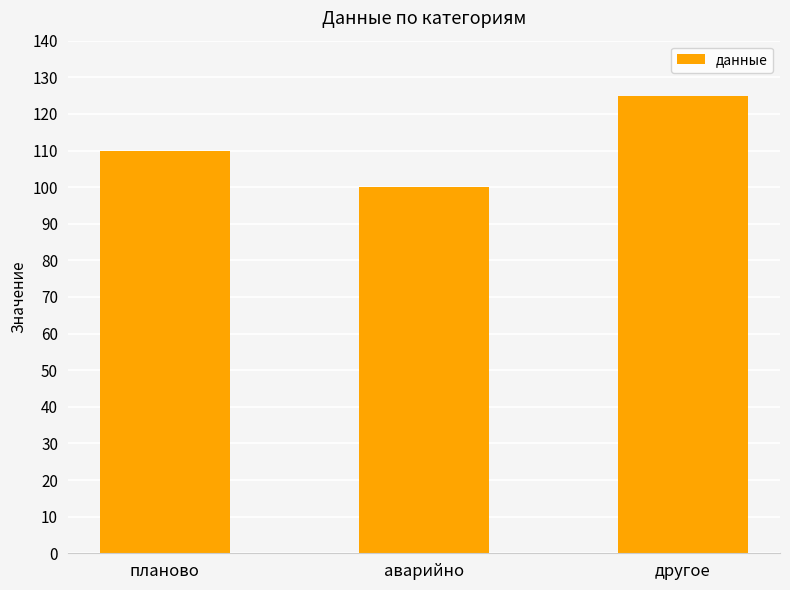

True or false: the data shows 156 at аварийно.

False